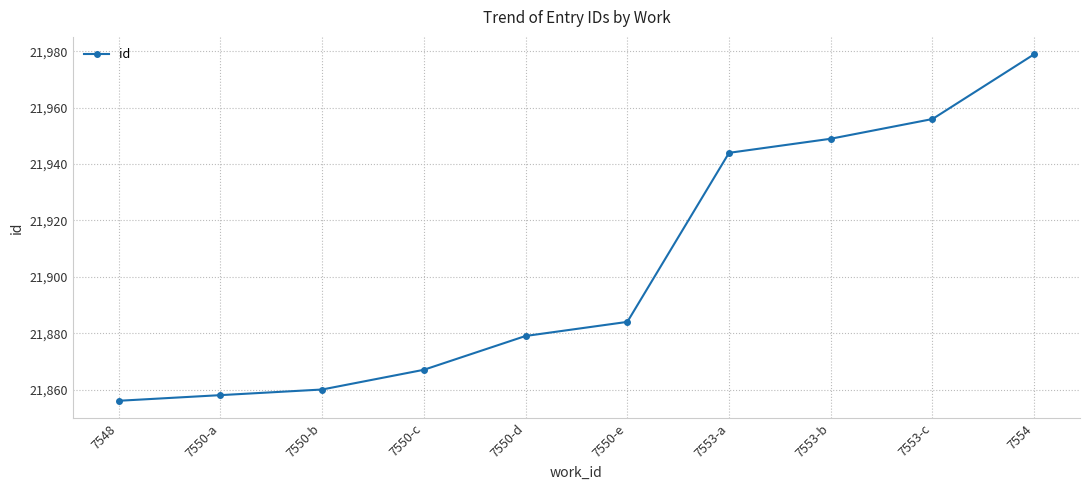

What is the label of the 5th point from the left?

7550-d